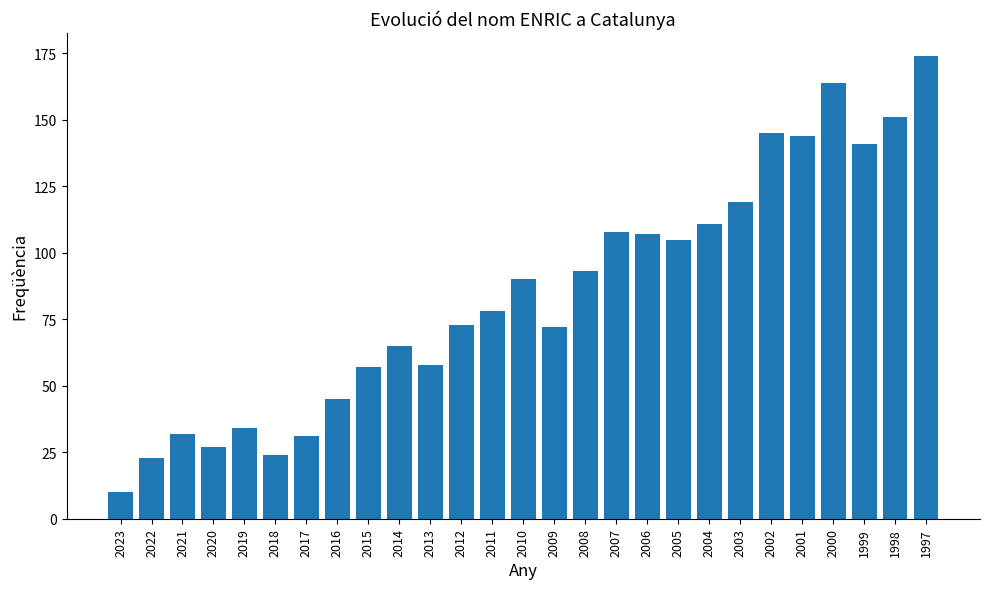

What is the difference between the maximum and minimum values?

164